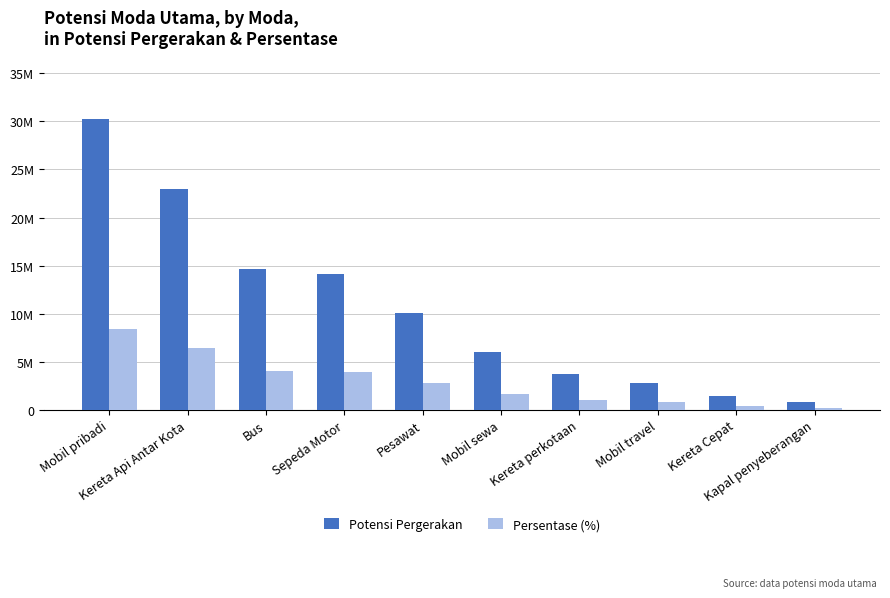

Which series has the largest total across all categories?

Potensi Pergerakan